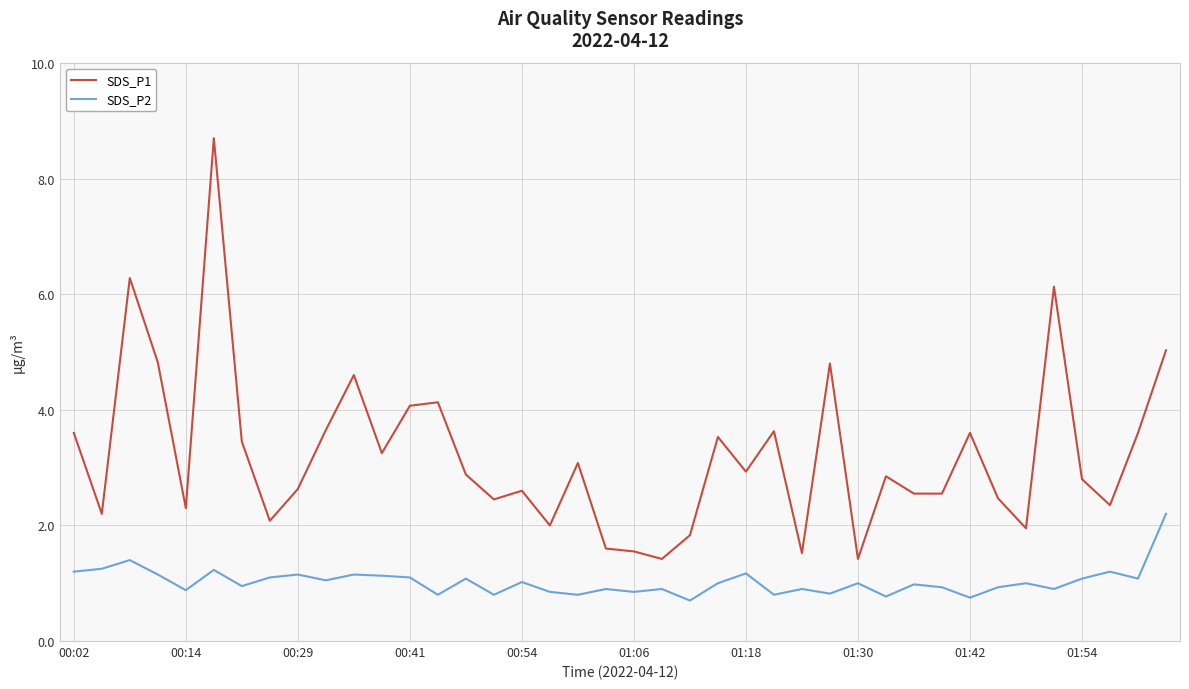

Rank the series by their maximum value, from highest to lowest.

SDS_P1, SDS_P2